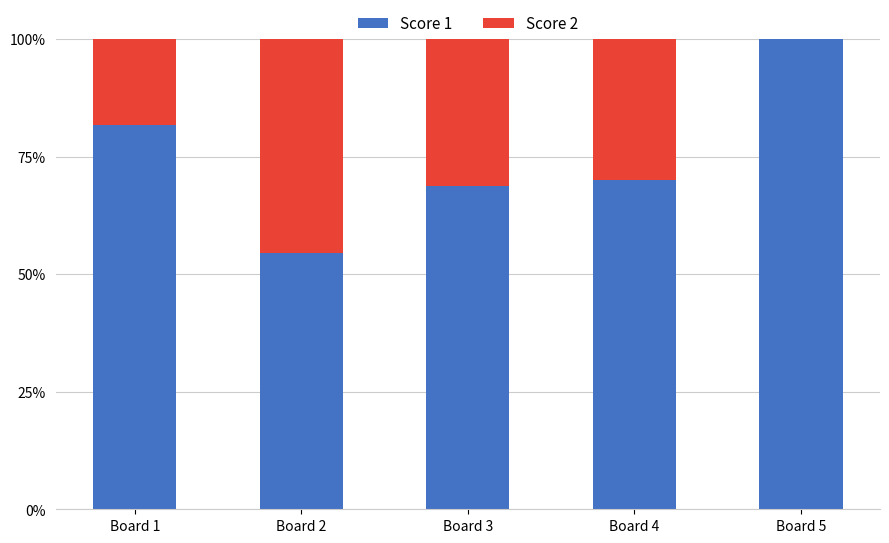

What is the total value across all series at Board 1?

100.0